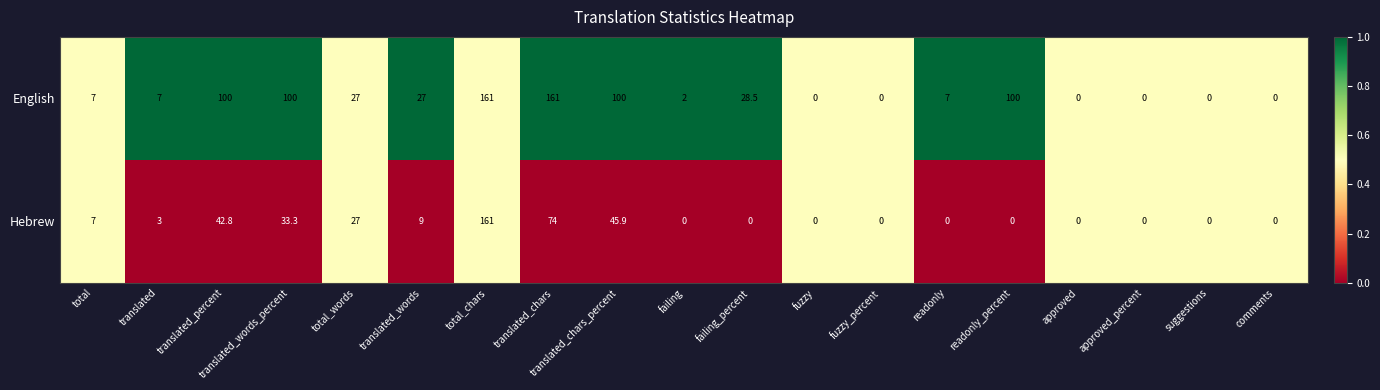

What value does the English series have at failing?

2.0